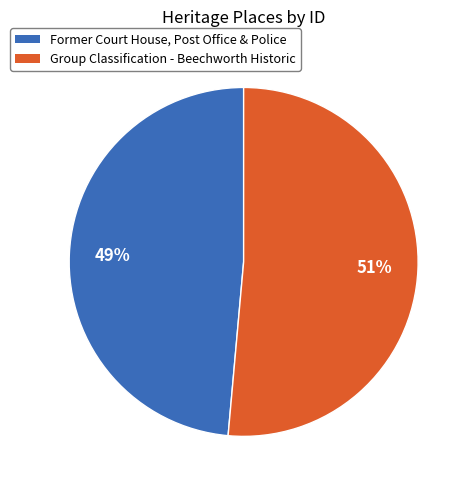

Count the number of slices in the pie.

2